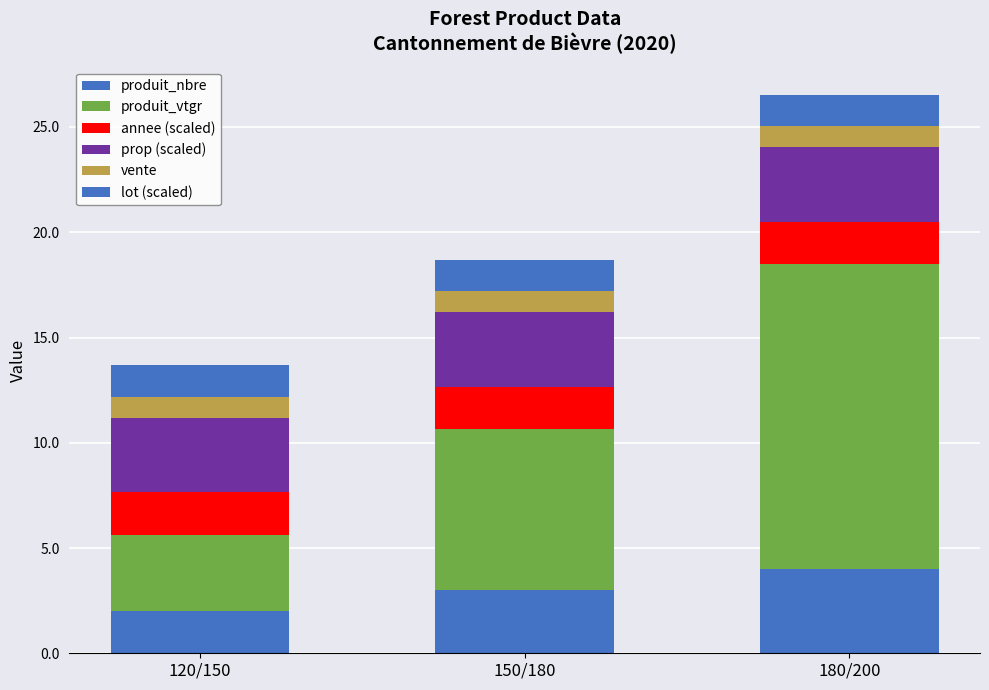

Where does the produit_nbre series first go above 3?

180/200